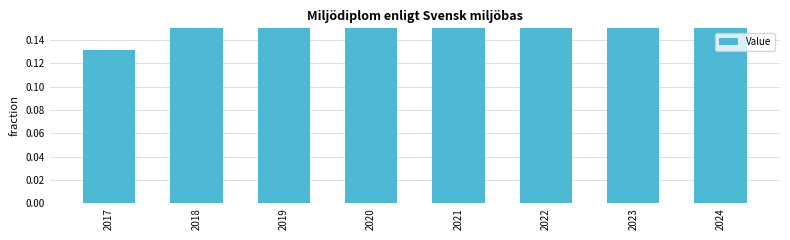

What is the sum of all values?

1.2